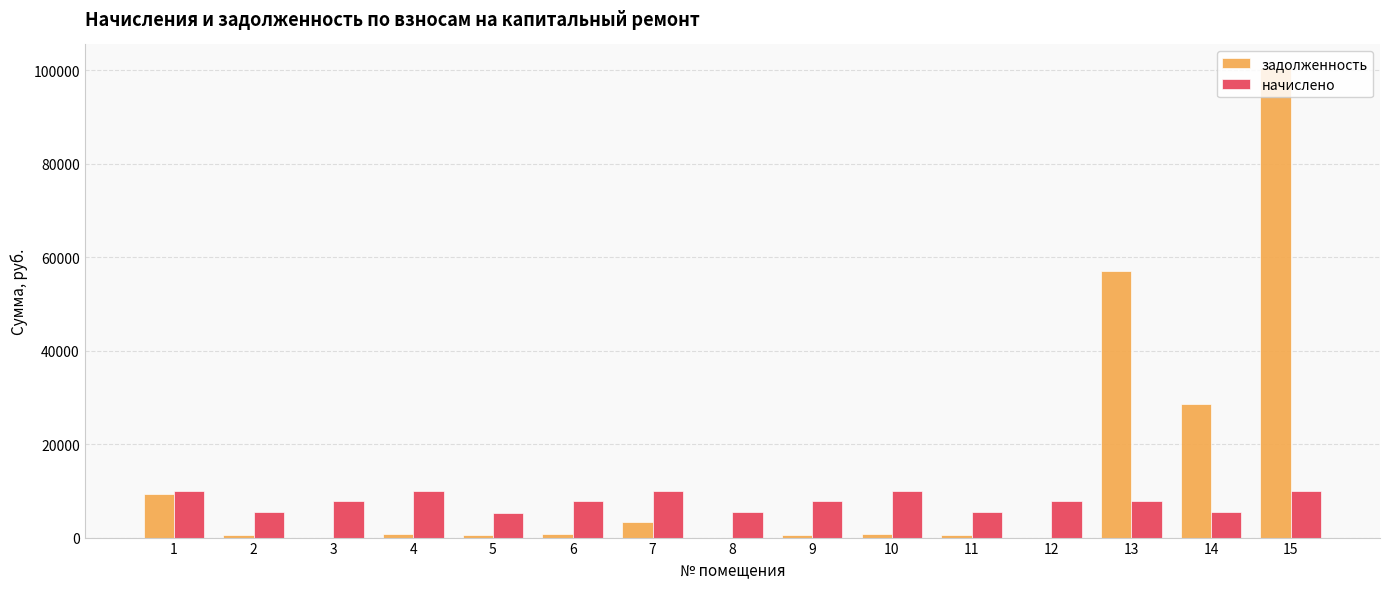

Count the number of data series in this chart.

2